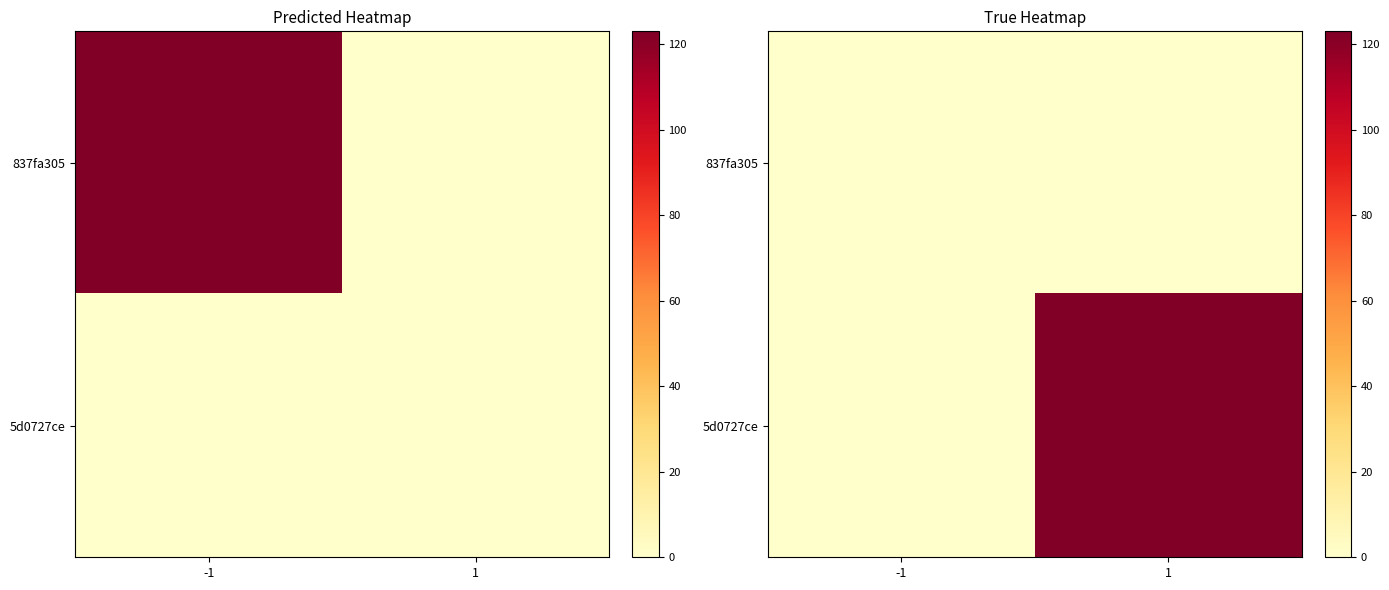

What is the approximate value of 5d0727ce at 1?

123